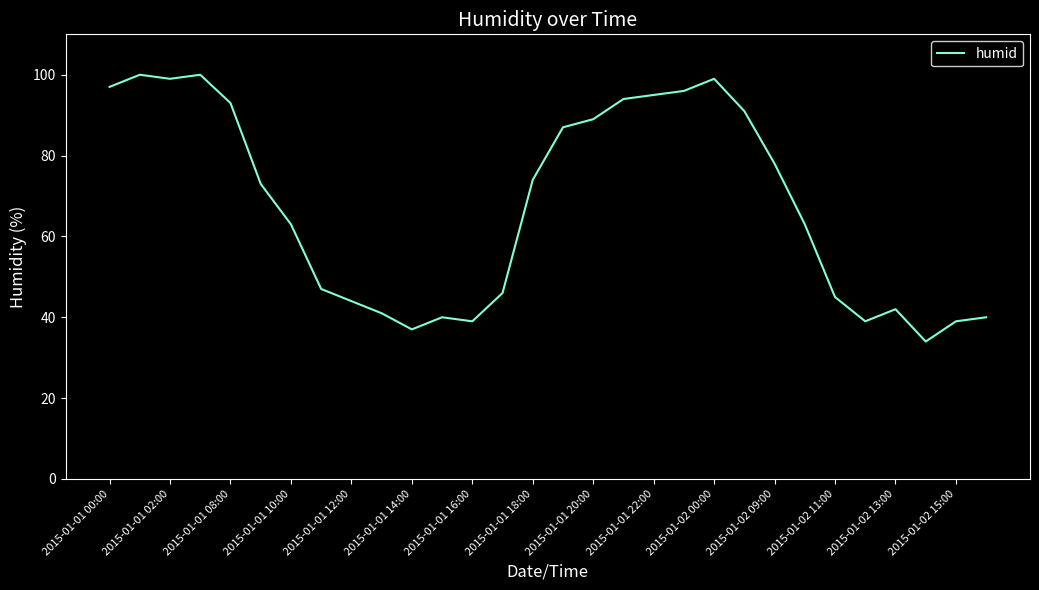

What is the difference between the maximum and minimum values?

66